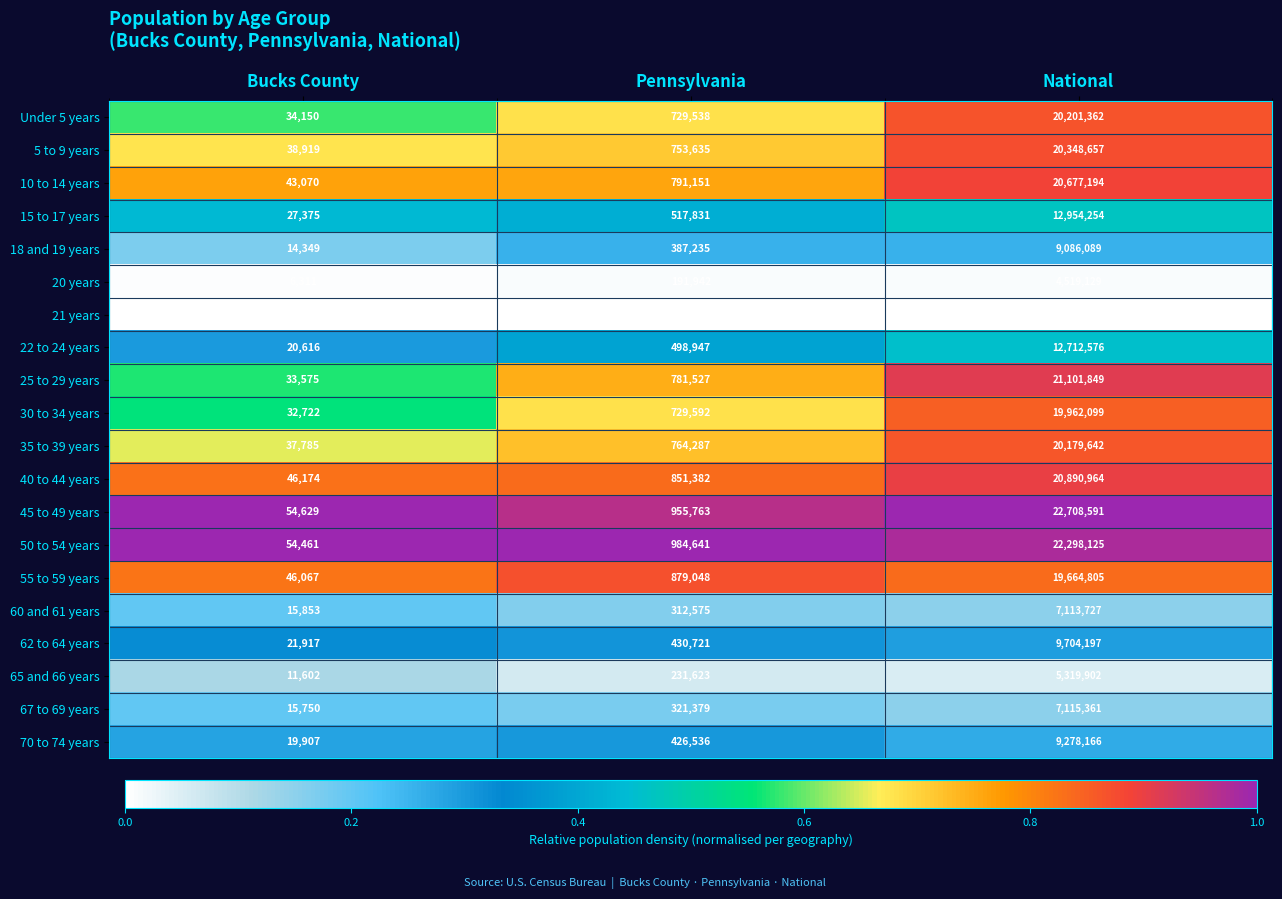

Is the value of 60 and 61 years at Pennsylvania greater than the value of 25 to 29 years at Pennsylvania?

No